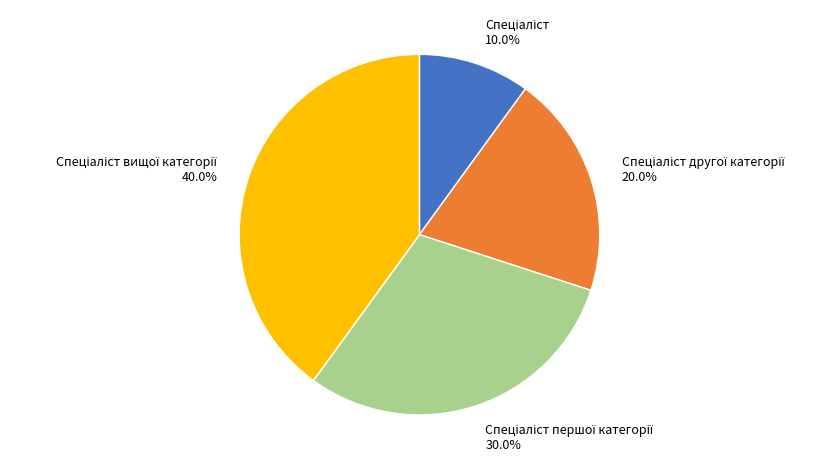

Does any single category account for the majority?

No